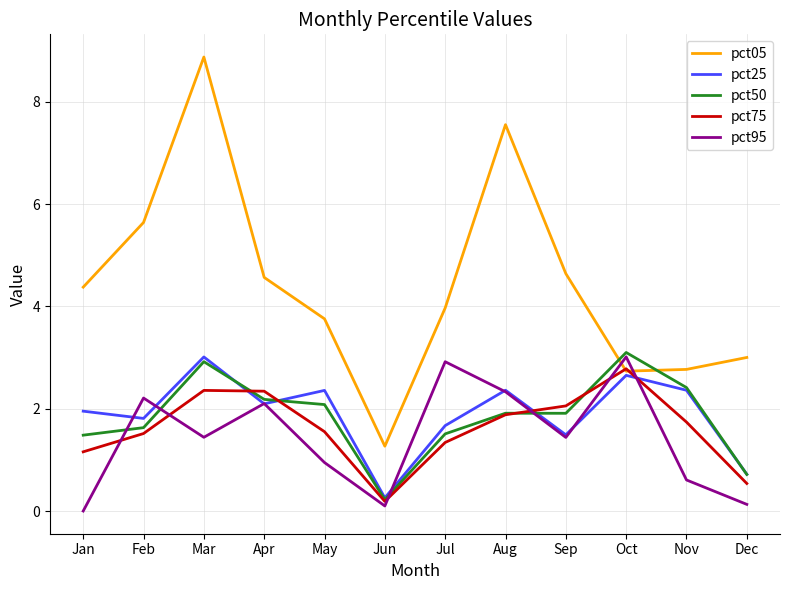

What is the spread (max minus min) of values at May?

2.8